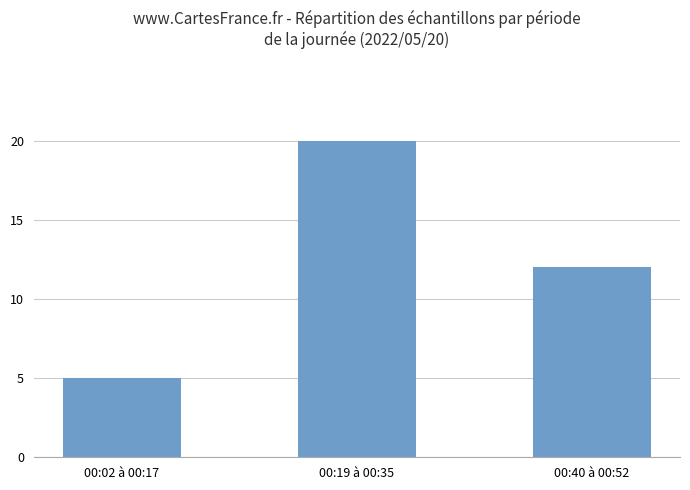

What is the sum of the values at 00:19 à 00:35 and 00:02 à 00:17?

25